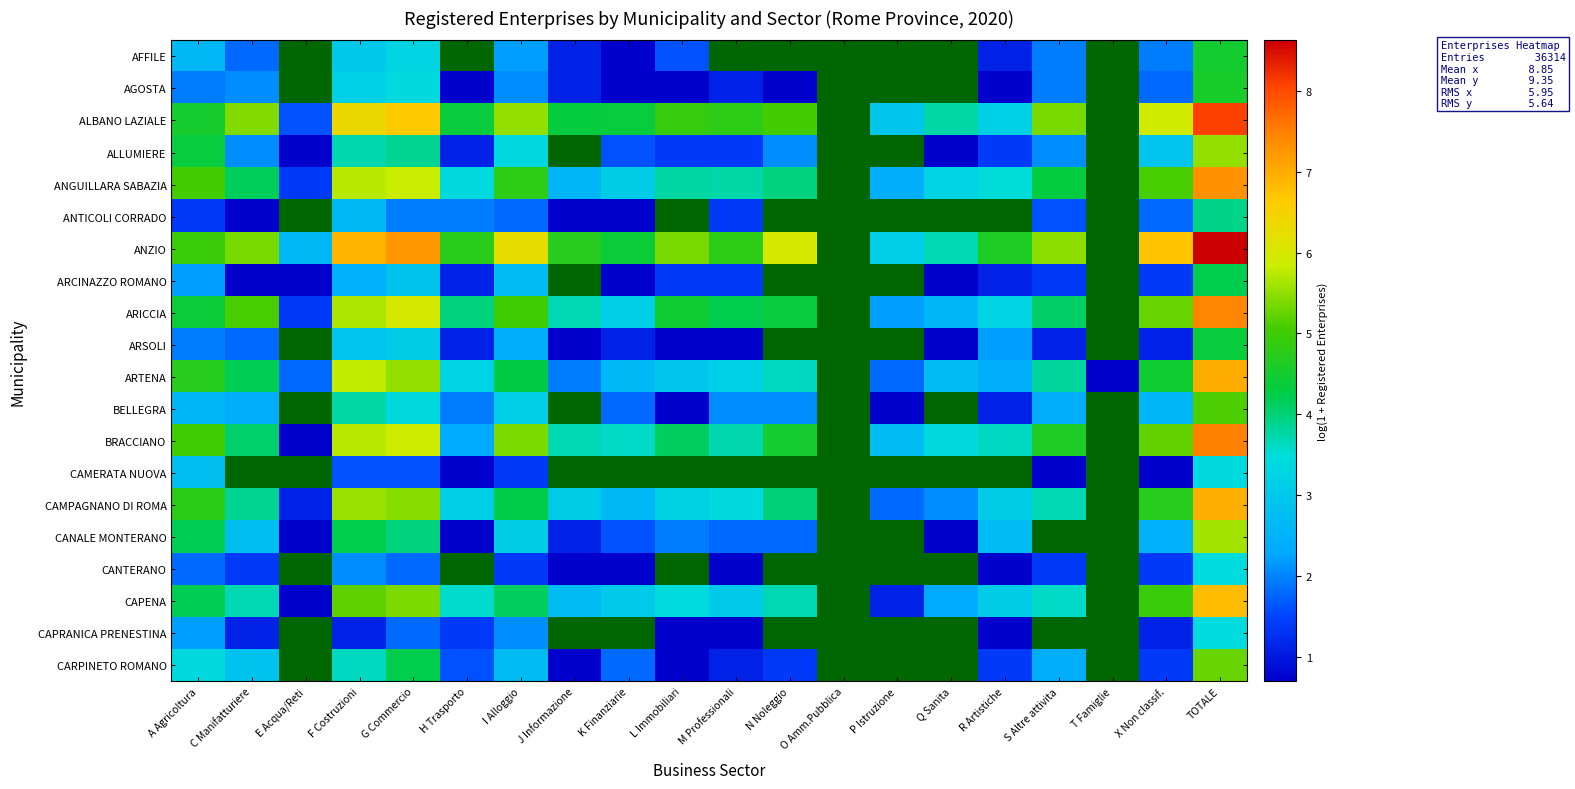

Is it true that ALLUMIERE equals 1.9 at H Trasporto?

False